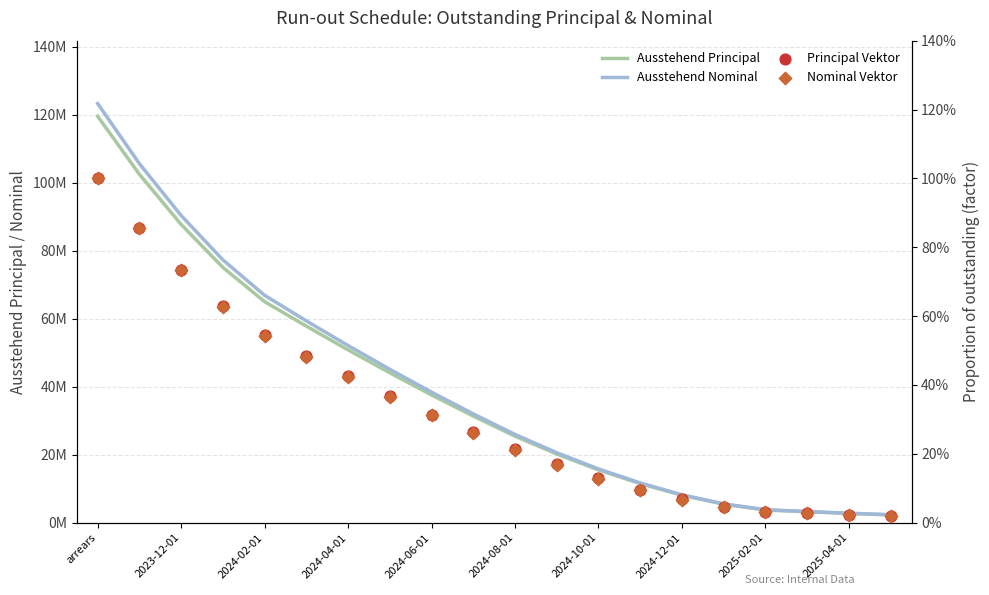

At which category is the sum across all series the highest?

arrears